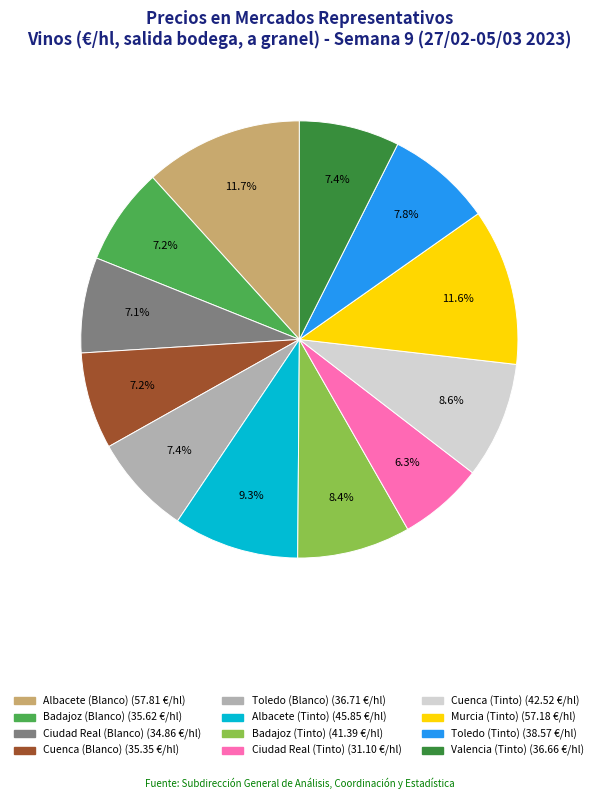

Between Toledo (Tinto) and Murcia (Tinto), which is larger?

Murcia (Tinto)